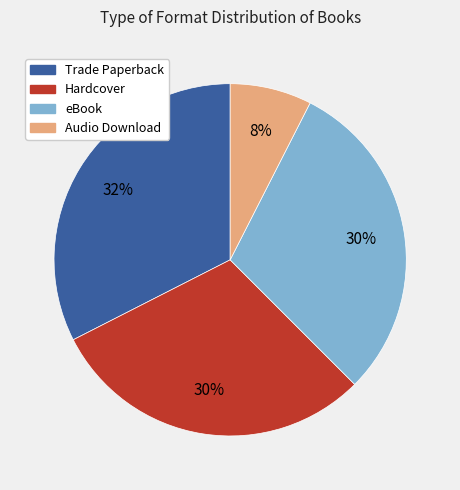

Combined, do Hardcover and Audio Download account for over 50%?

No